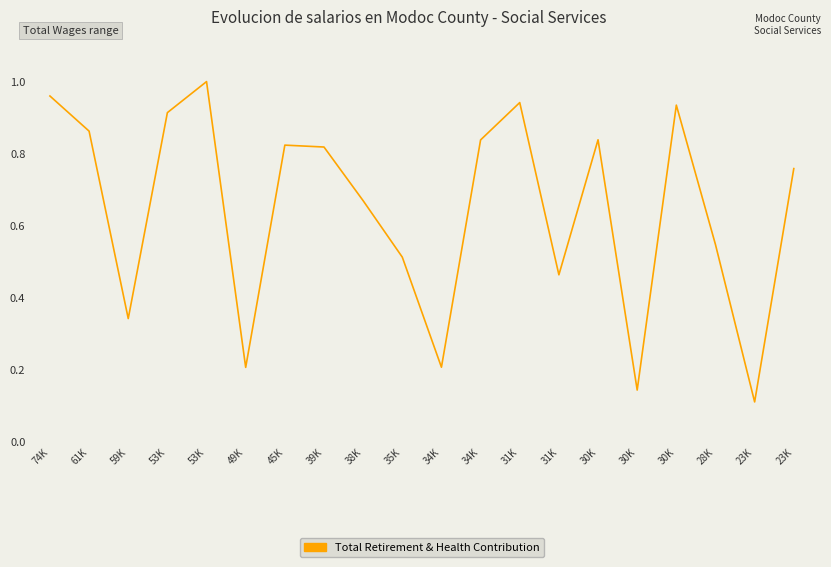

Is this an area chart (filled region under the line)?

No